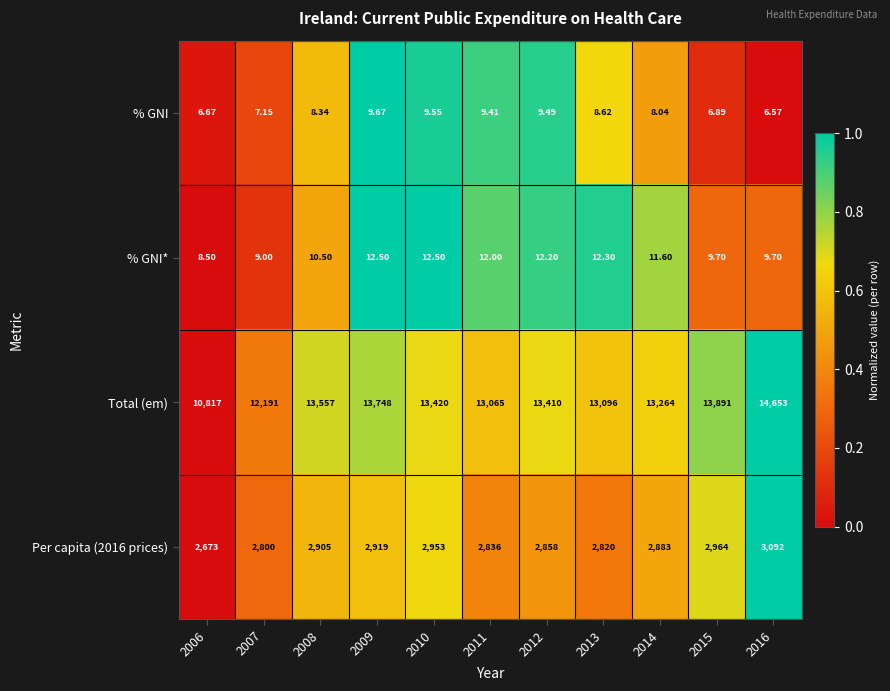

Which series has the widest spread of values?

Total (em)